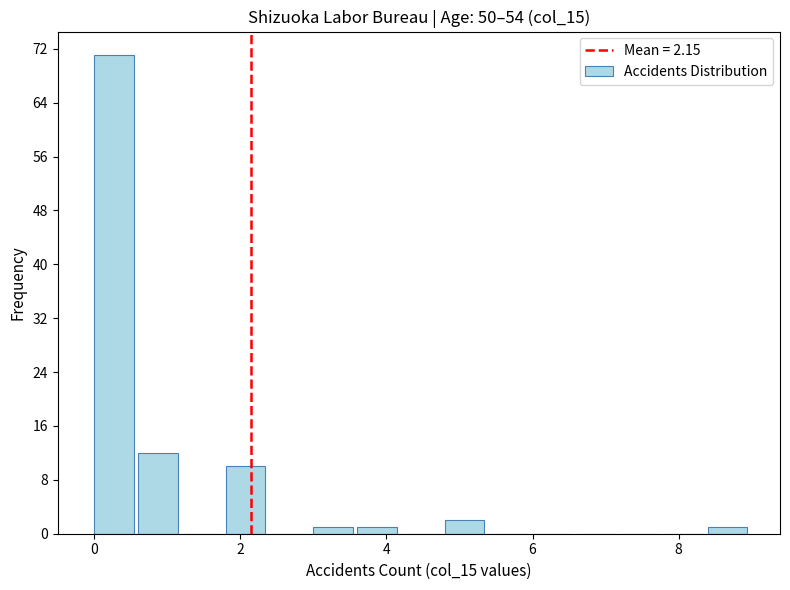

Read against the x-axis, roughly where is the centre of the tallest bar?

0.2